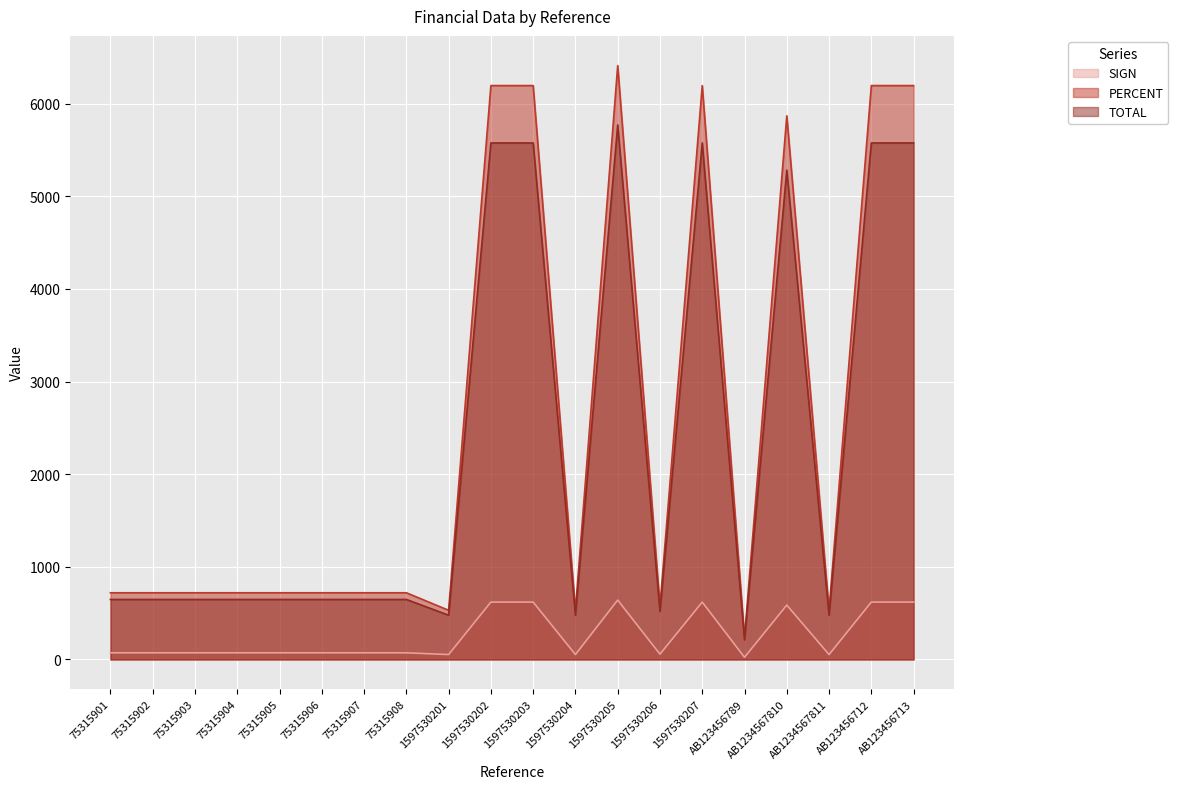

At which category does SIGN reach its first local valley?

1597530201